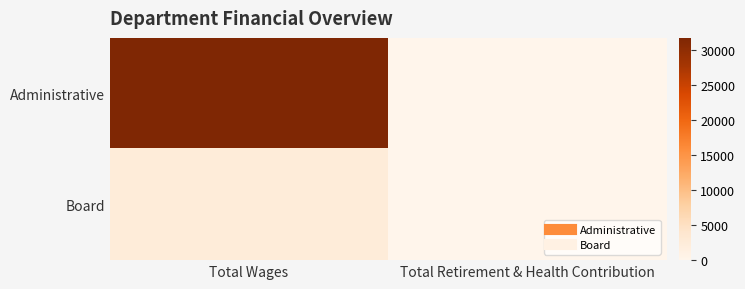

At how many categories does at least one series exceed 20871?

1